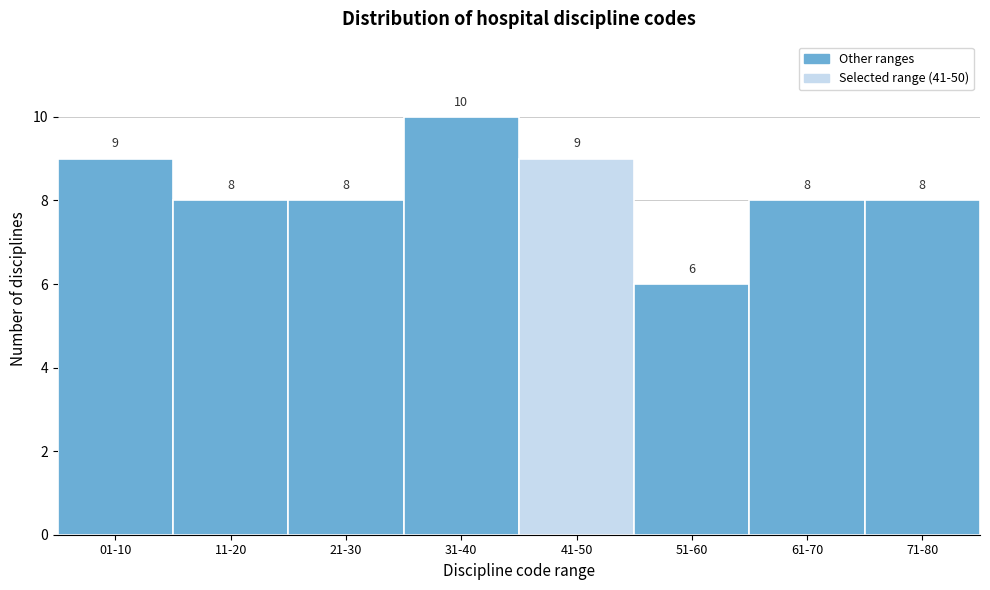

Reading left to right, what are all the values shown in this chart?

01-10=9	11-20=8	21-30=8	31-40=10	41-50=9	51-60=6	61-70=8	71-80=8